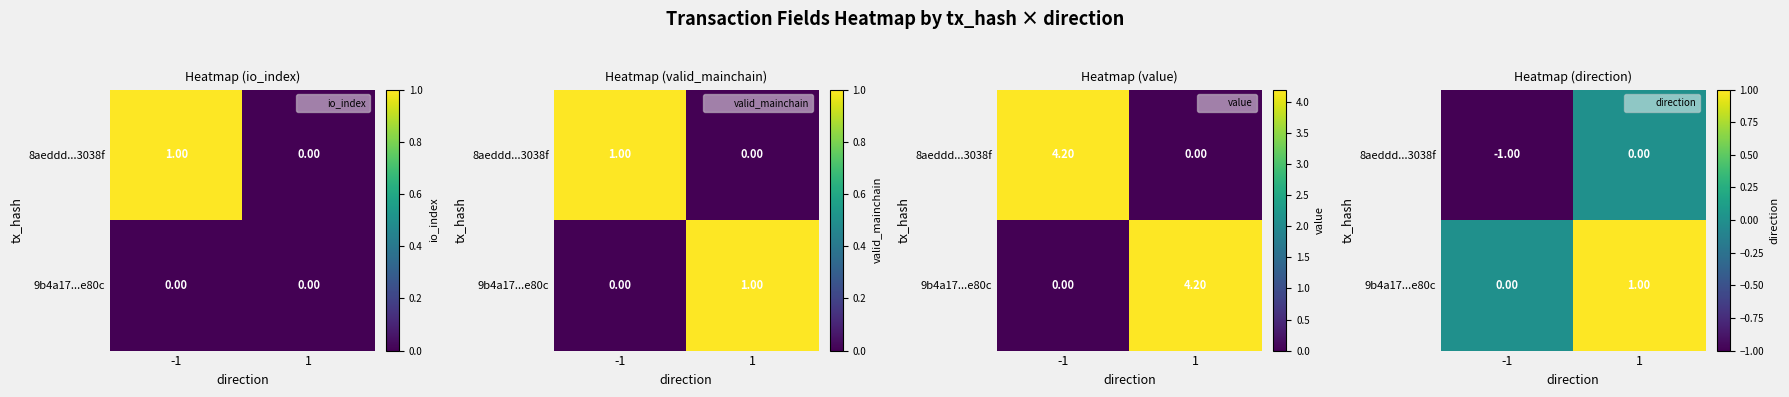

Rank the series by their maximum value, from lowest to highest.

8aeddd...3038f, 9b4a17...e80c